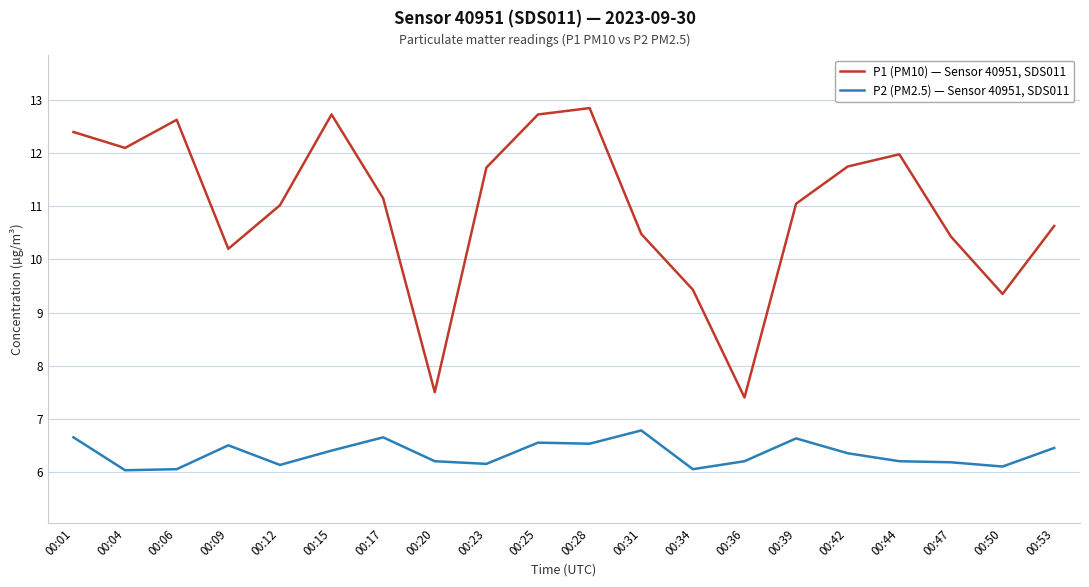

True or false: P2 (PM2.5) — Sensor 40951, SDS011 and P1 (PM10) — Sensor 40951, SDS011 cross at least once.

False